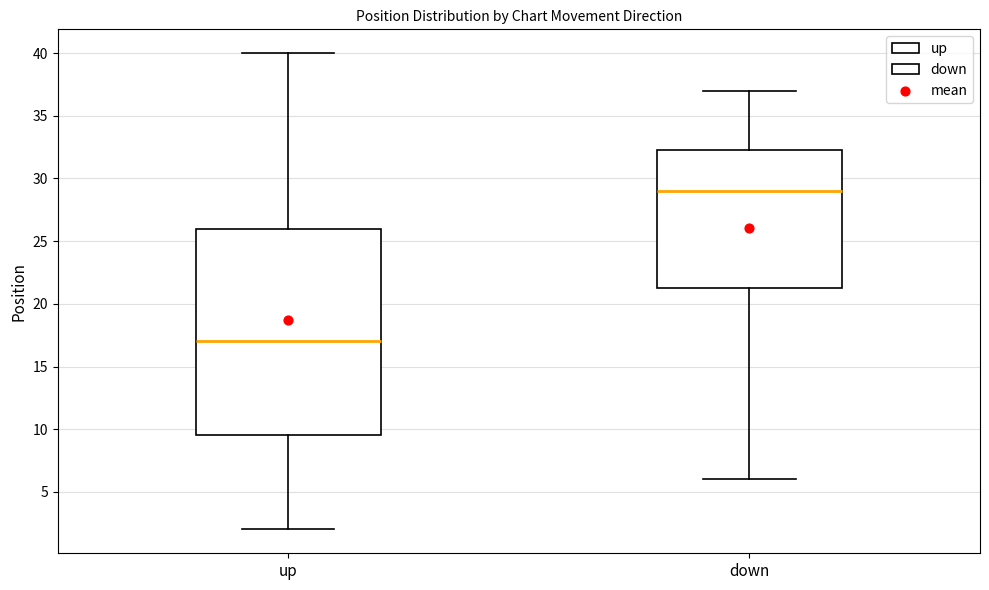

Where does the lower whisker of the box for up end on the y-axis? The values are not printed on the chart, so give them approximately, as read against the axis.

2.0